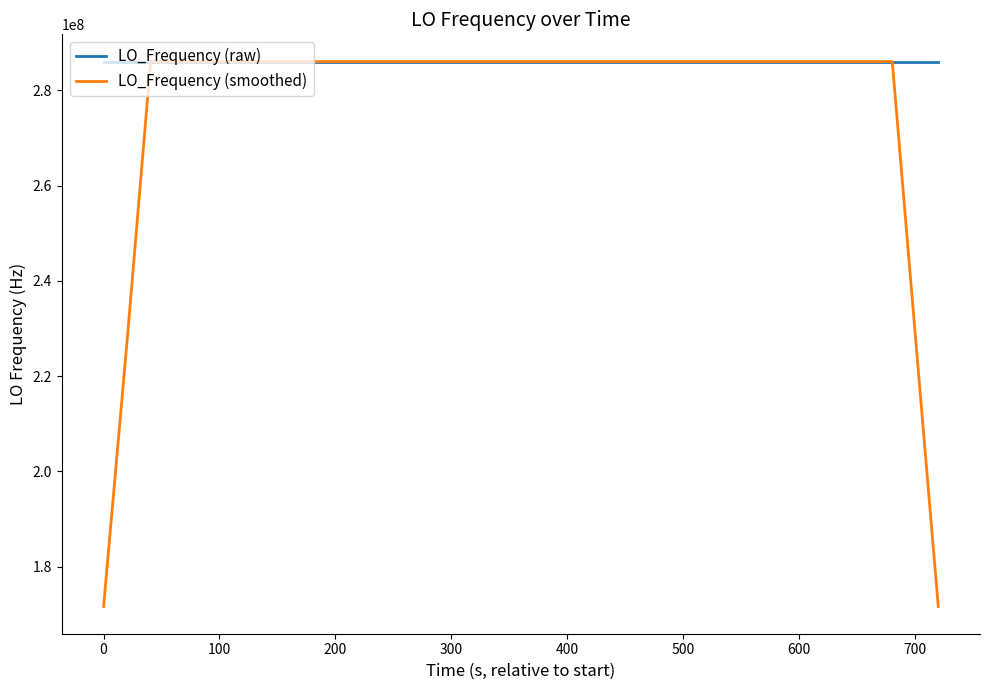

Which series has the largest total across all categories?

LO_Frequency (raw)